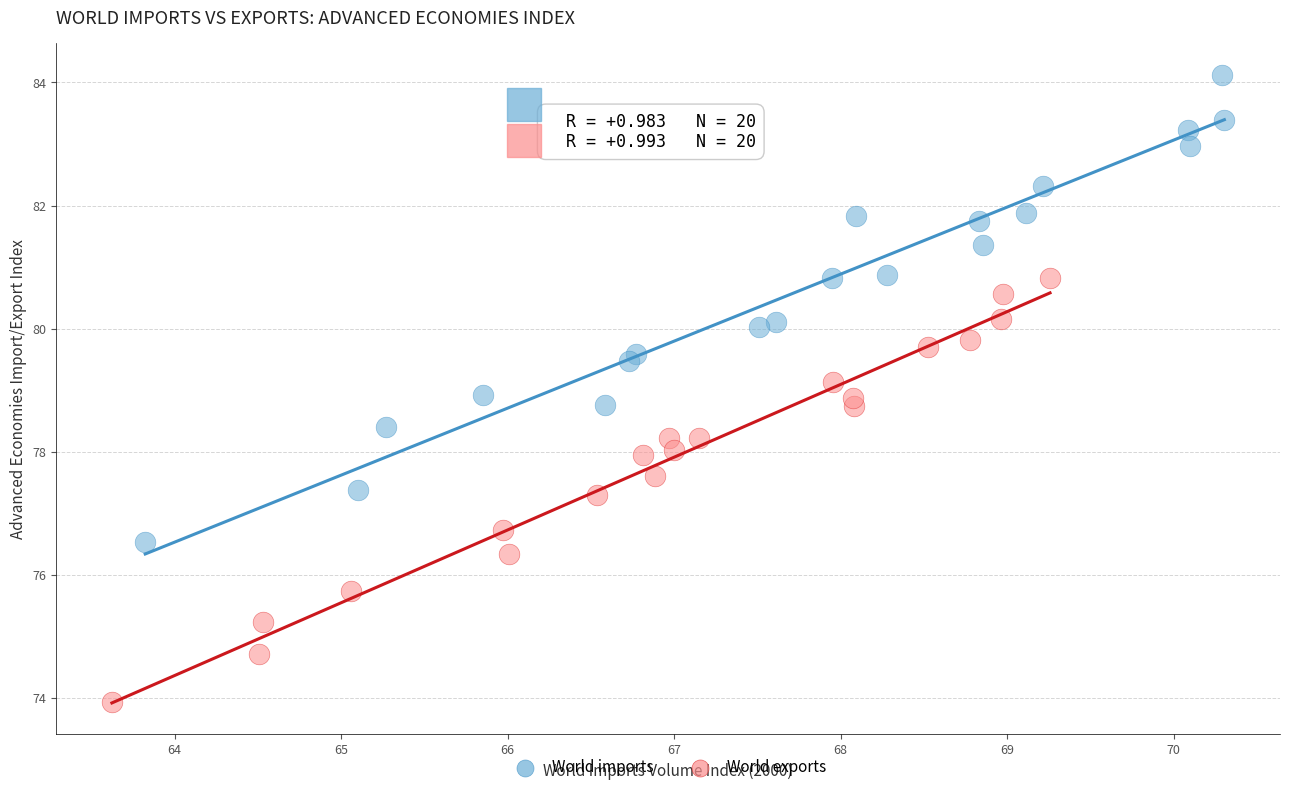

Which series reaches the maximum Y coordinate?

World imports